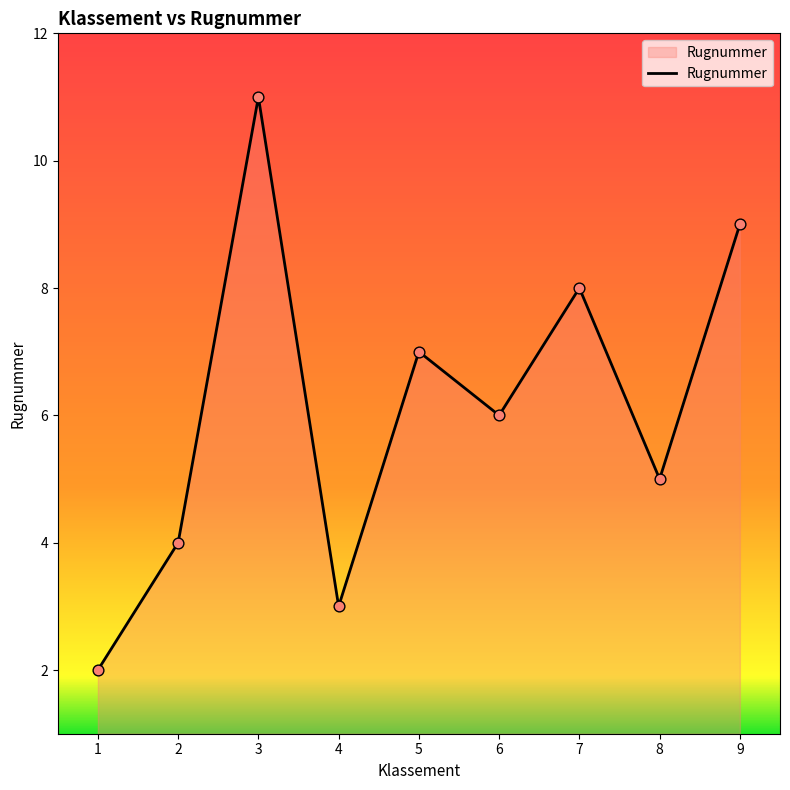

What is the change in value from 1 to 5?

+5